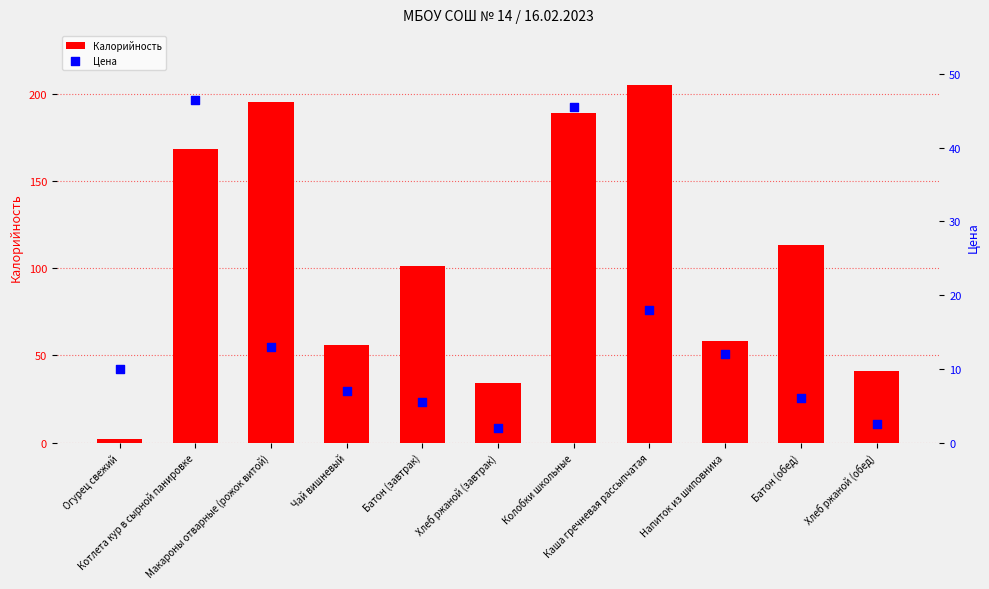

What are all the series names shown in the legend?

Калорийность, Цена